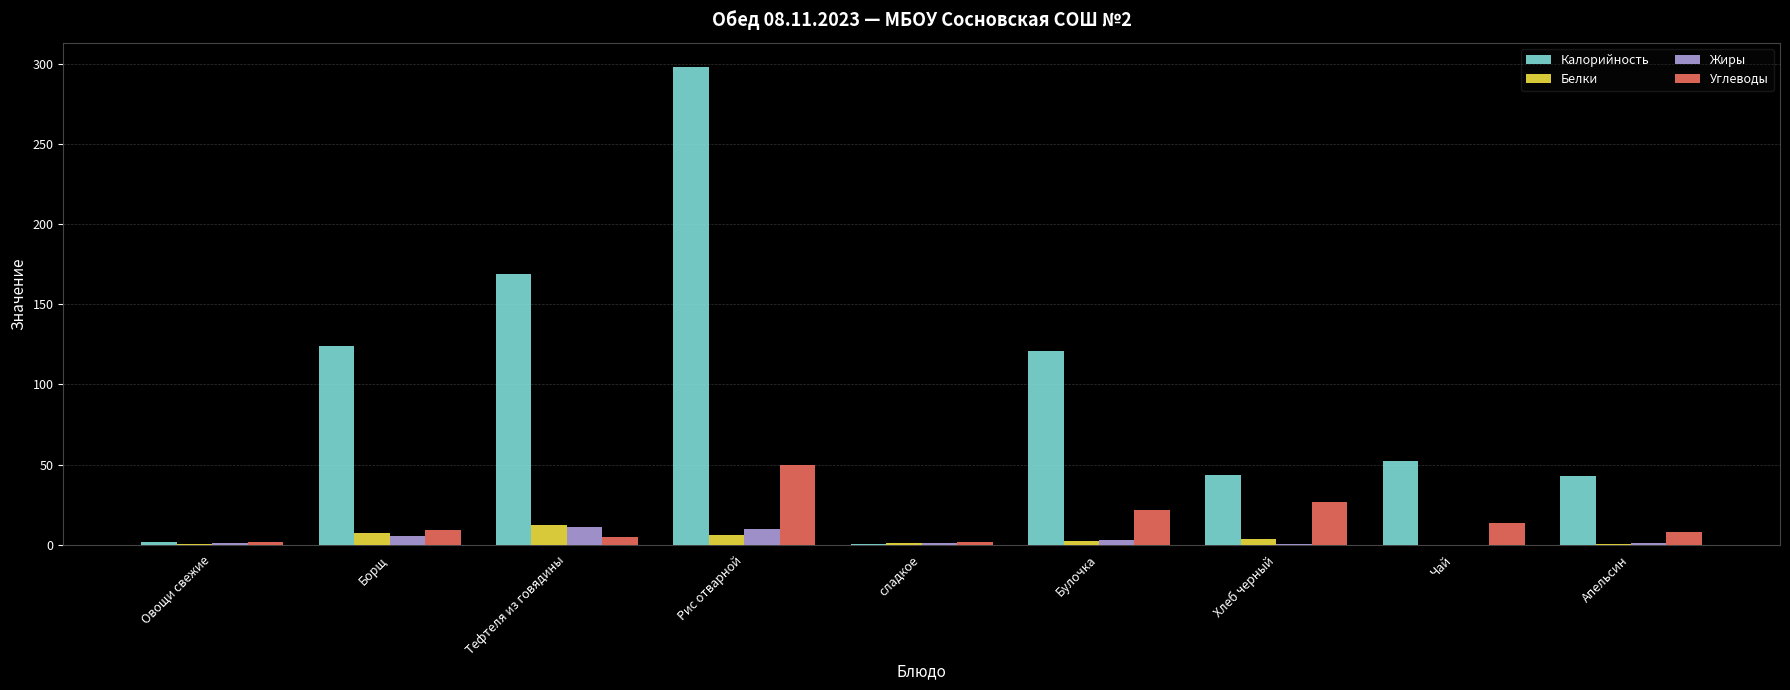

Which series changed the most between Борщ and сладкое?

Калорийность